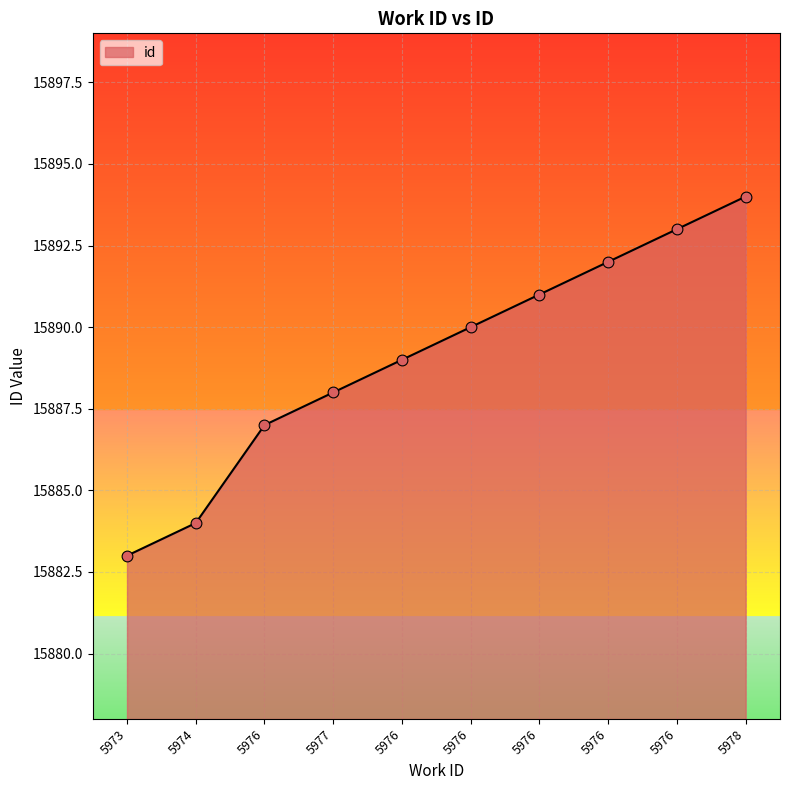

What is the ratio of the value at 5976 to the value at 5978?

1.0